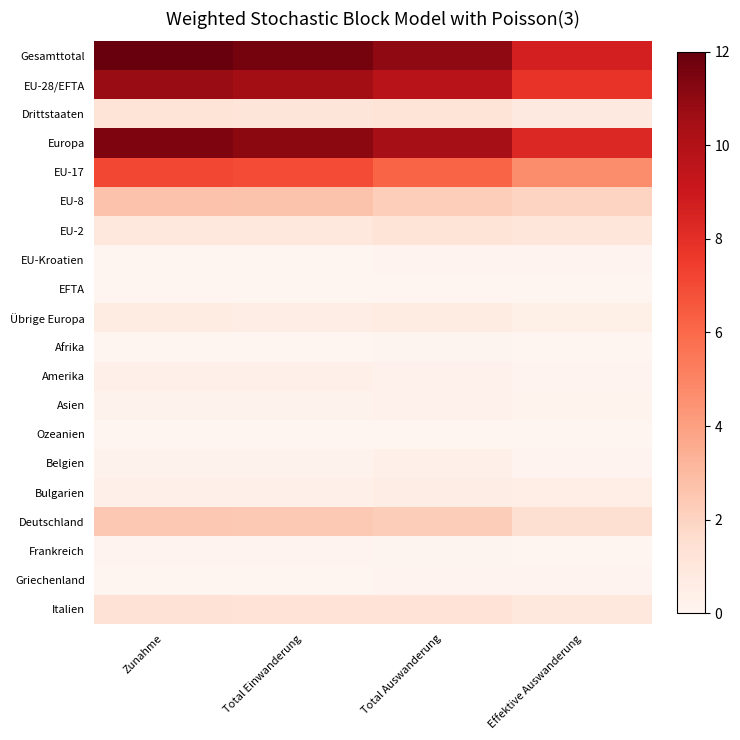

At how many categories does at least one series exceed 1?

4